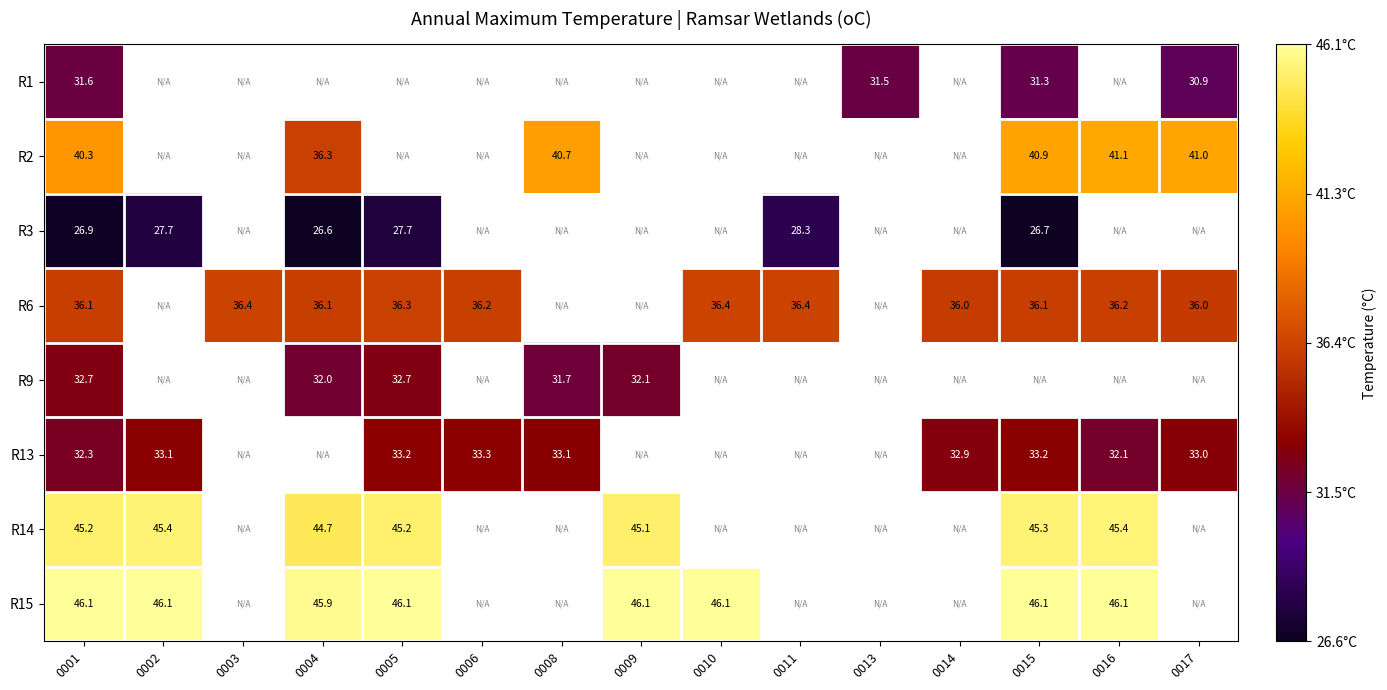

At which label does R6 first exceed 36?

0001